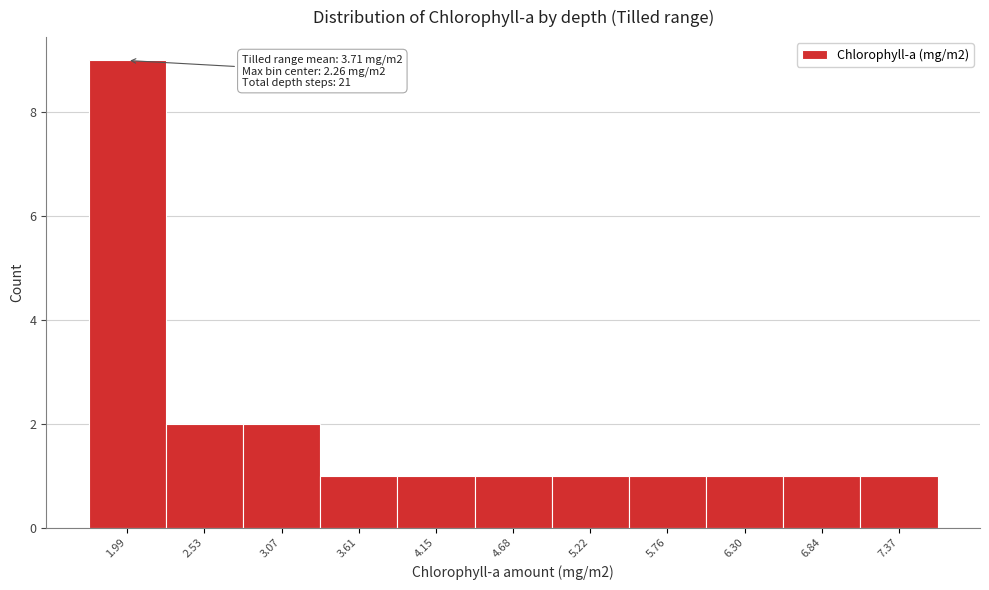

Reading right to left, what are all the values shown in this chart?

7.37=1	6.84=1	6.30=1	5.76=1	5.22=1	4.68=1	4.15=1	3.61=1	3.07=2	2.53=2	1.99=9